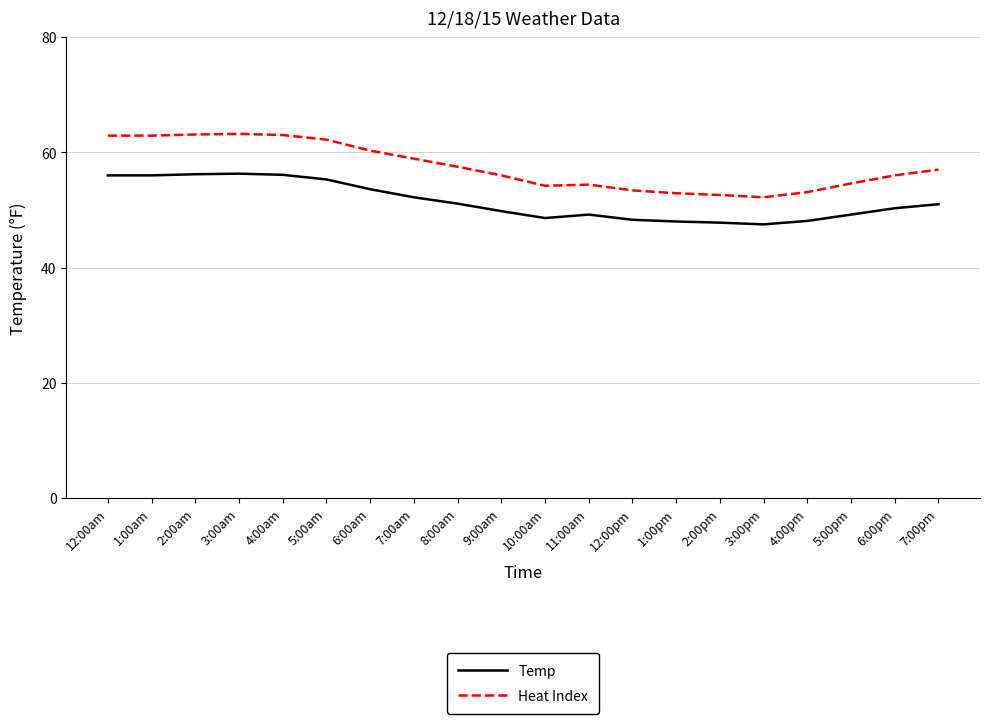

Which series has the largest total across all categories?

Heat Index